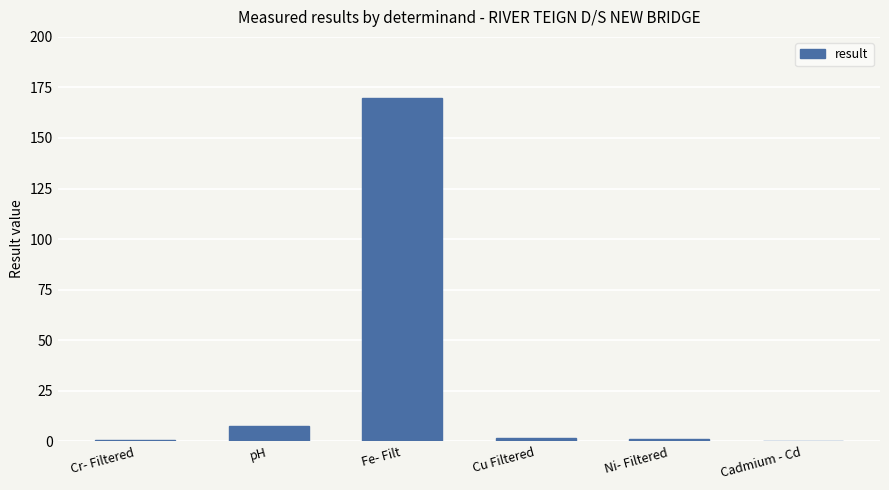

Which category has the highest value across all series?

Fe- Filt